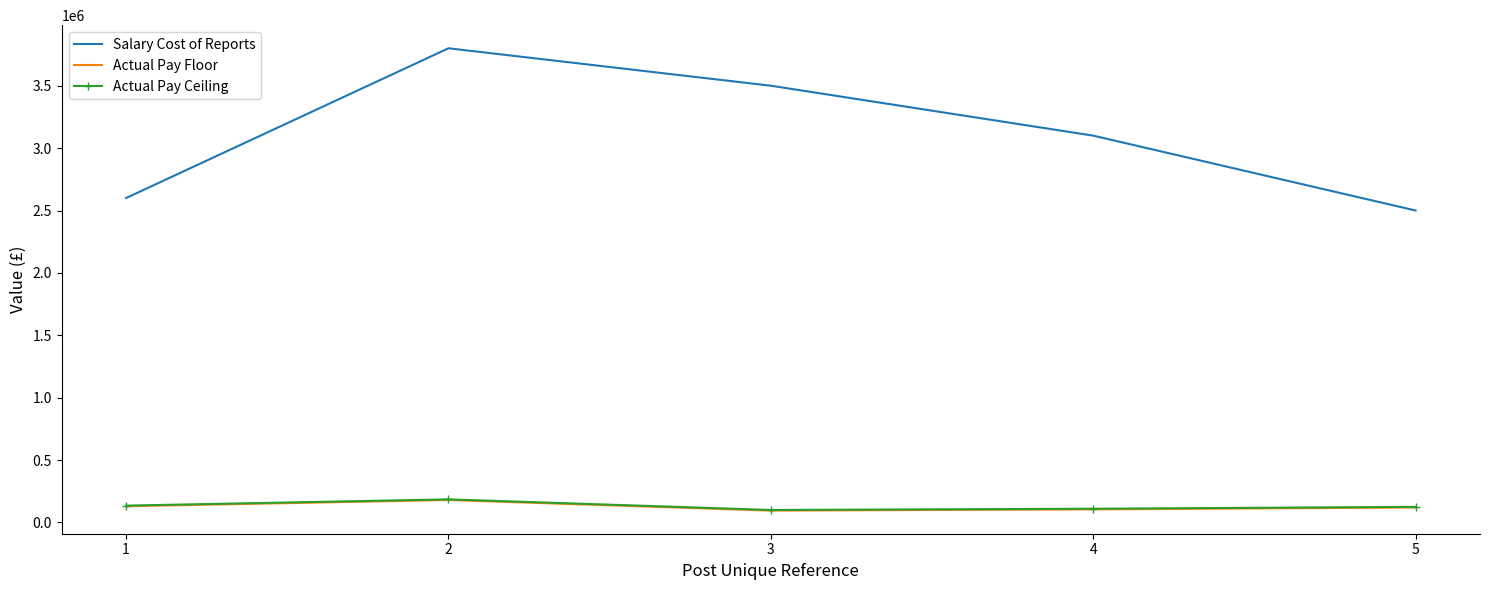

What is the difference between the Actual Pay Ceiling values at 4 and 5?

15000